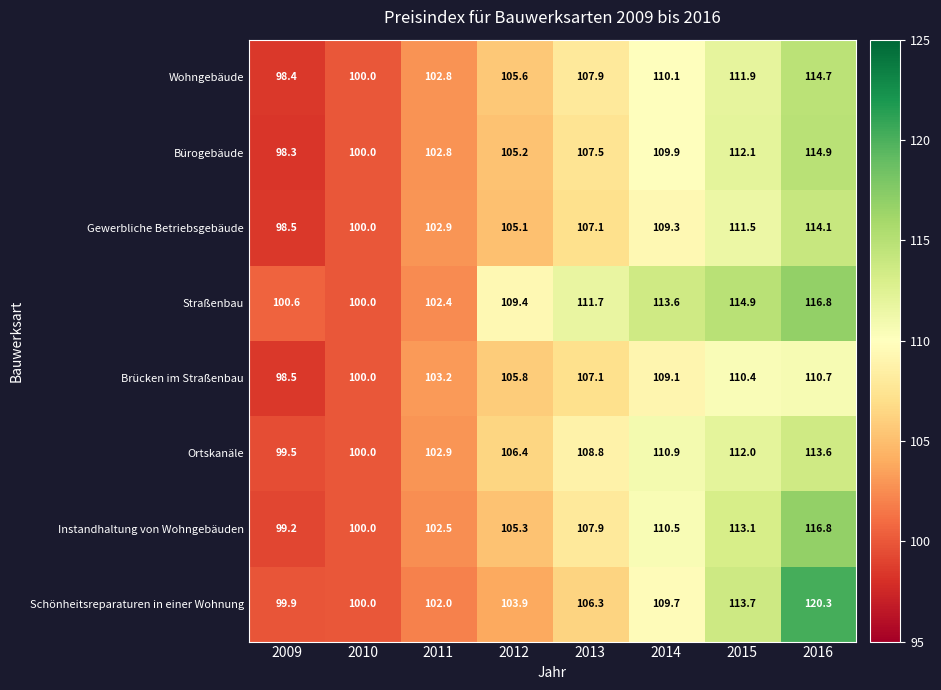

At which category is the sum across all series the highest?

2016